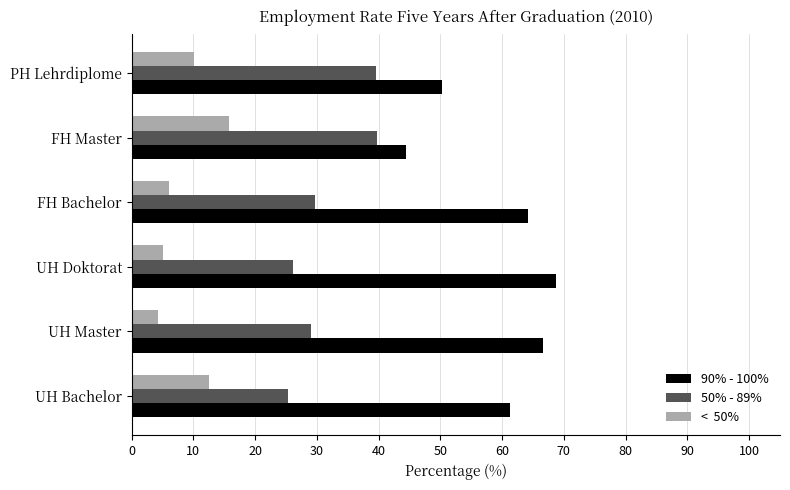

What is the smallest value displayed?

4.2